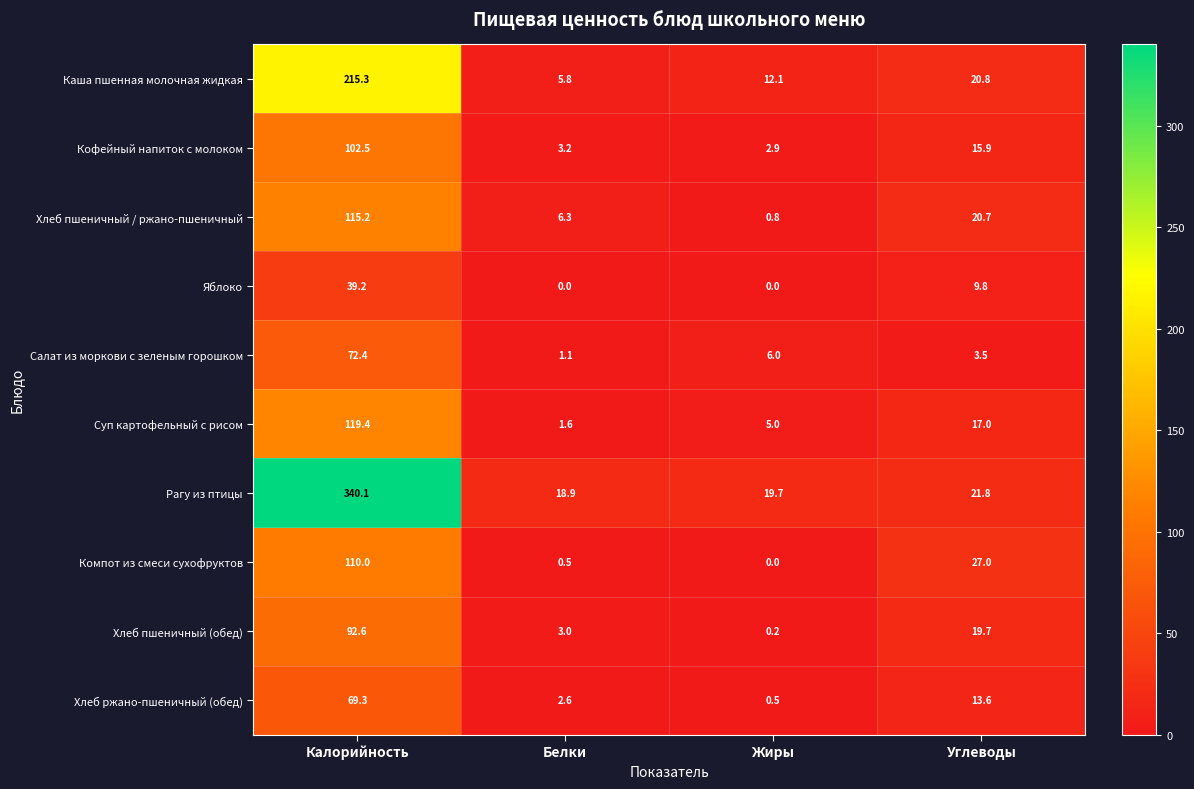

At how many categories does at least one series exceed 18?

4